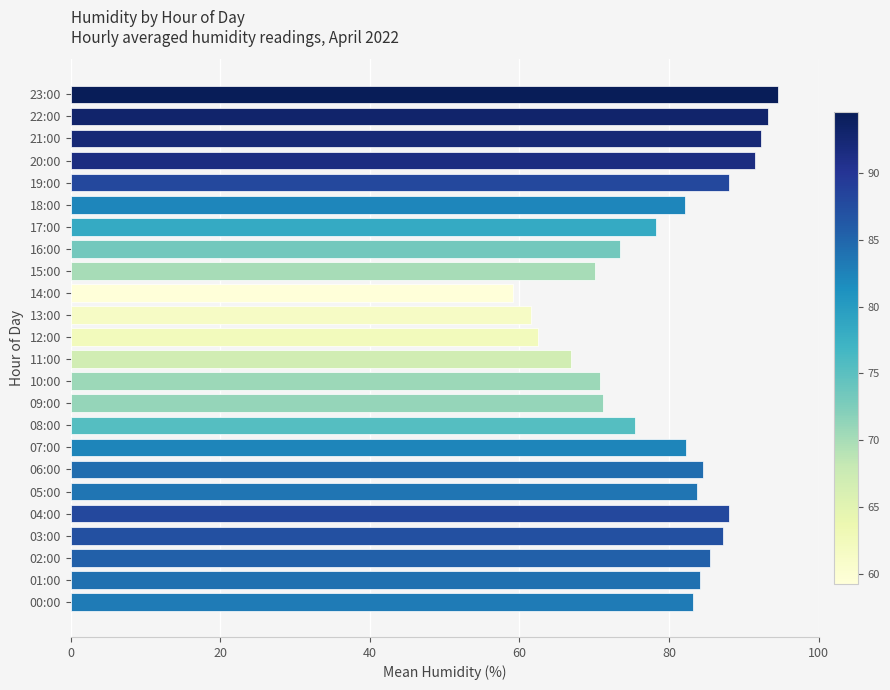

Which label corresponds to the smallest value in the chart?

14:00